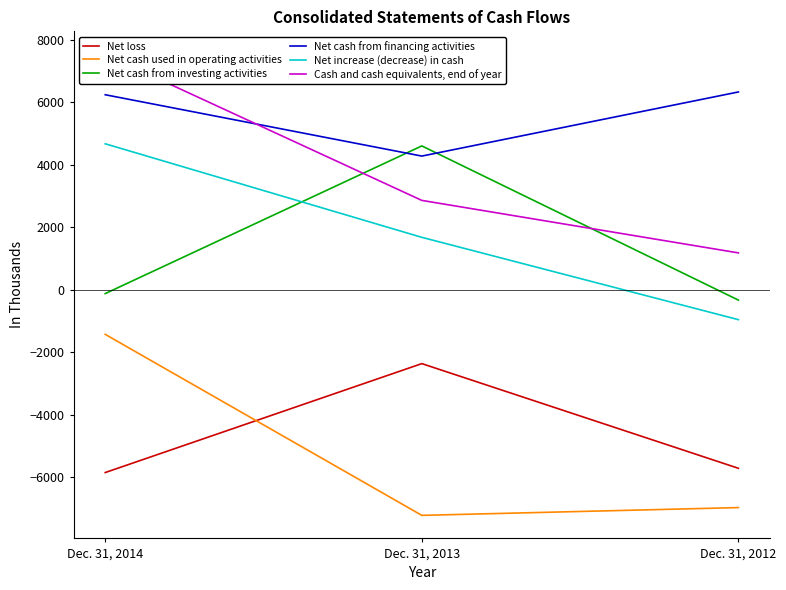

Is it true that Net cash from financing activities equals 7175 at Dec. 31, 2013?

False